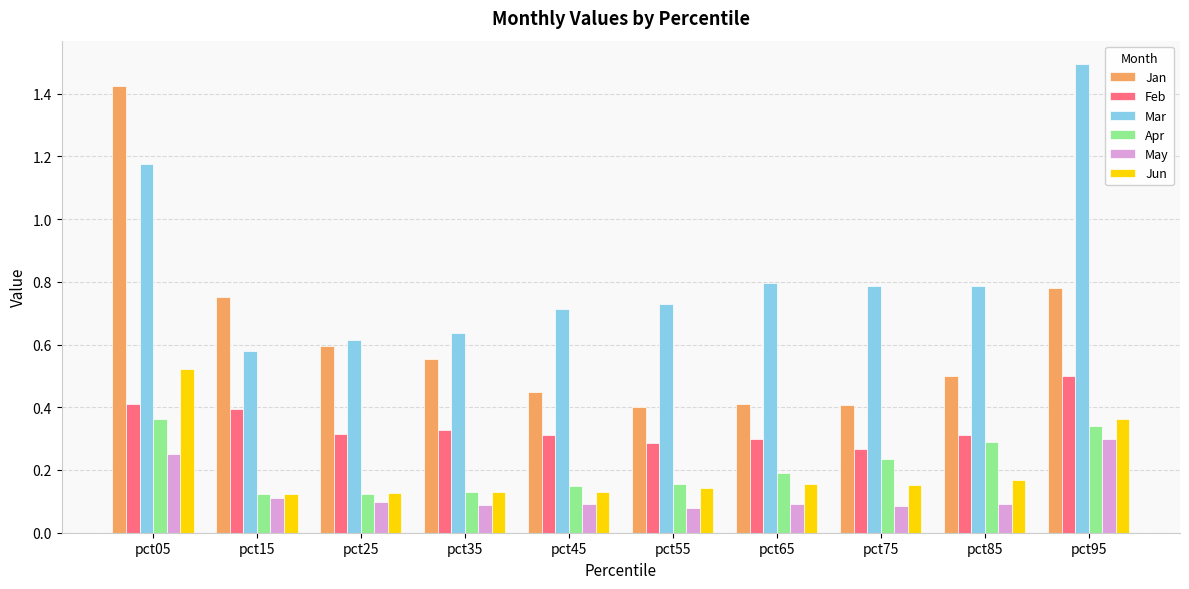

How many Jun values are between 0 and 1?

10